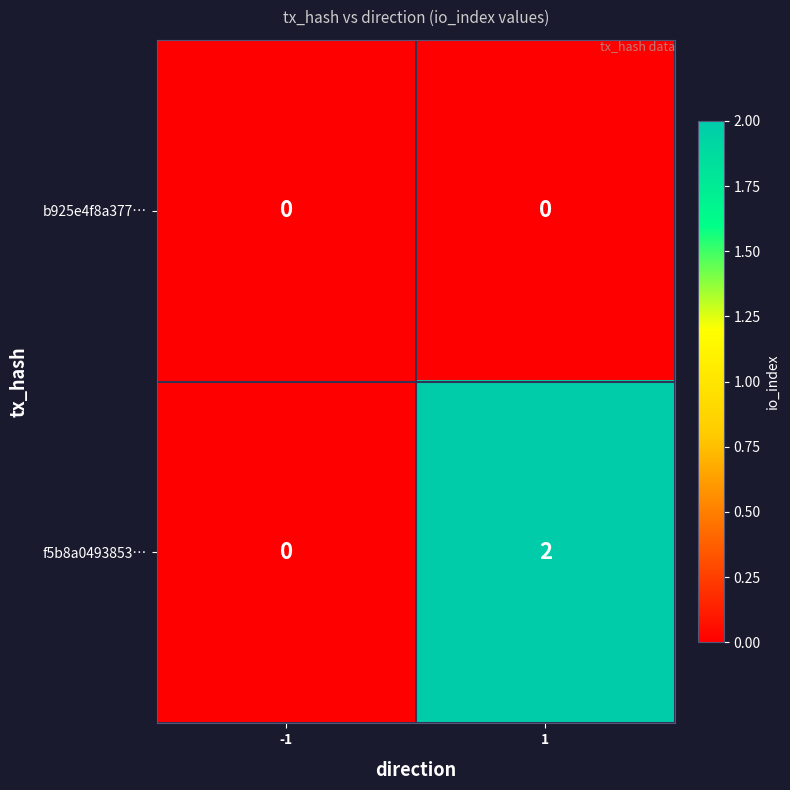

The value of f5b8a0493853… at -1 is 1. True or false?

False